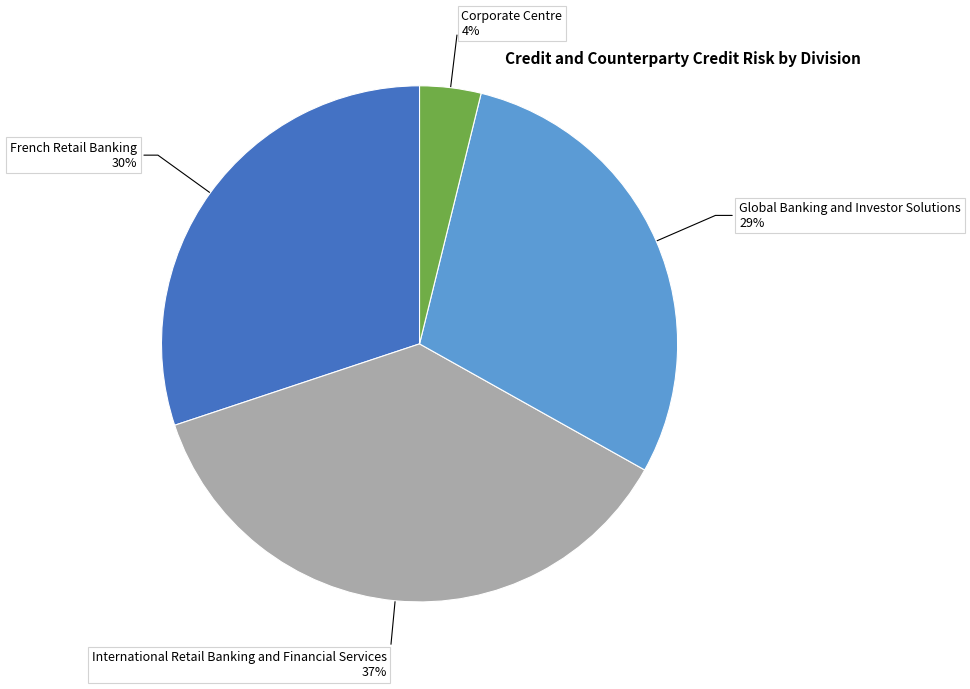

To the nearest percent, what is the average slice percentage?

25%